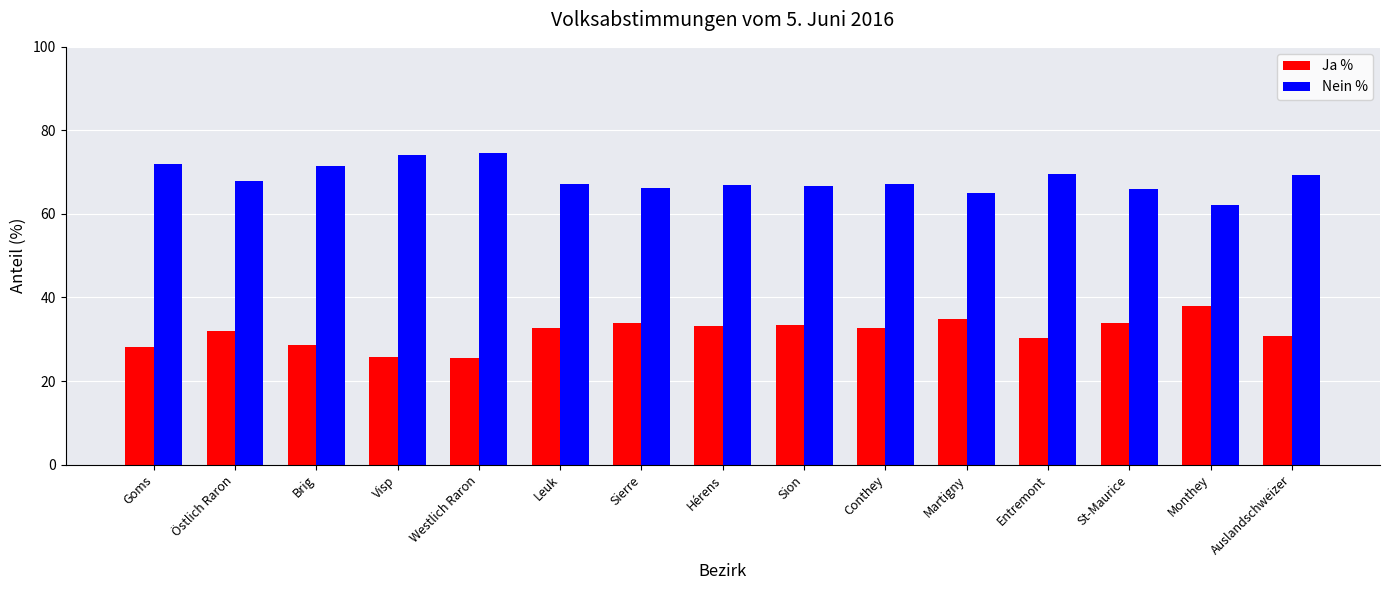

What is the difference between the maximum and second lowest values in the Ja % series?

12.2